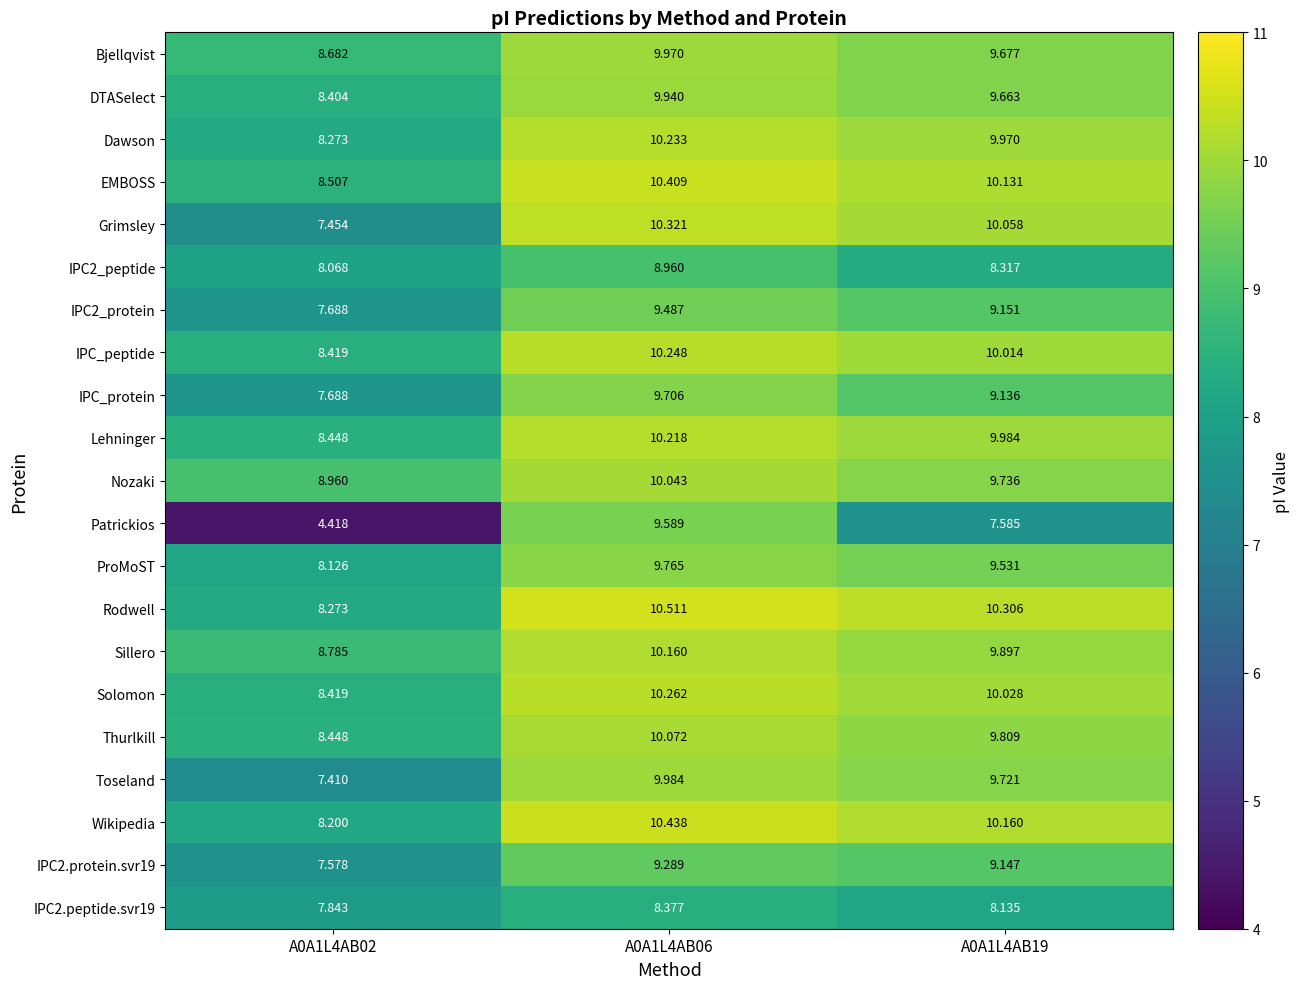

Which series has the largest total across all categories?

Rodwell